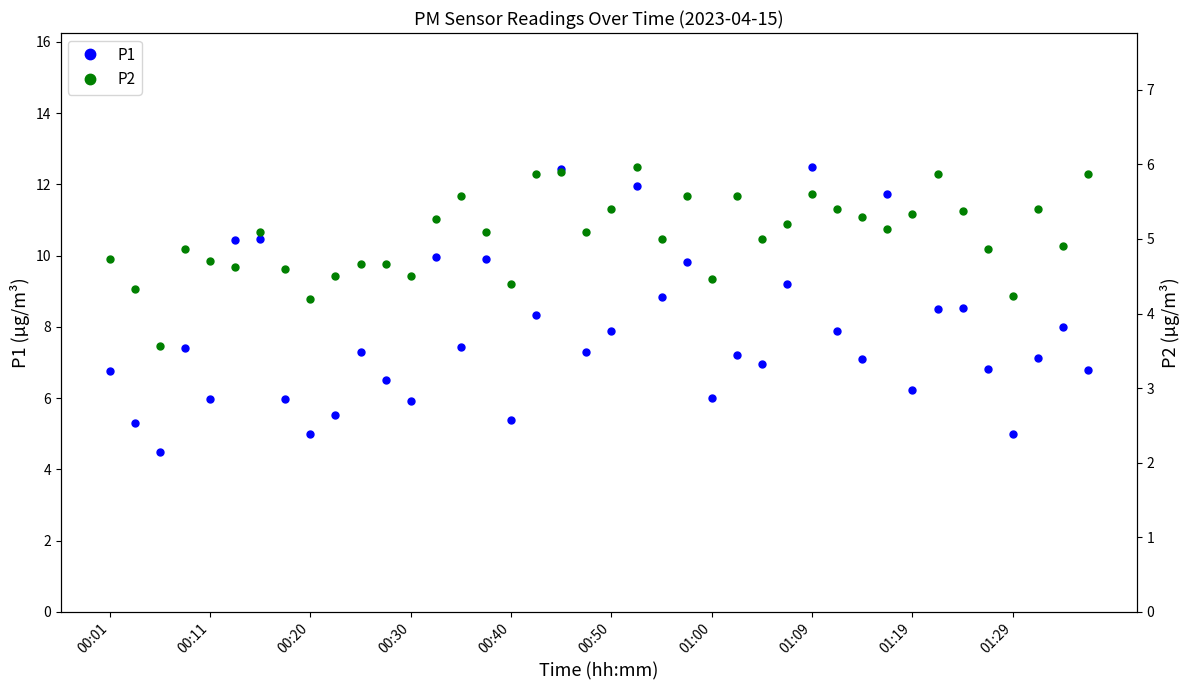

True or false: P2 has a value of 1.8 at 34.

False